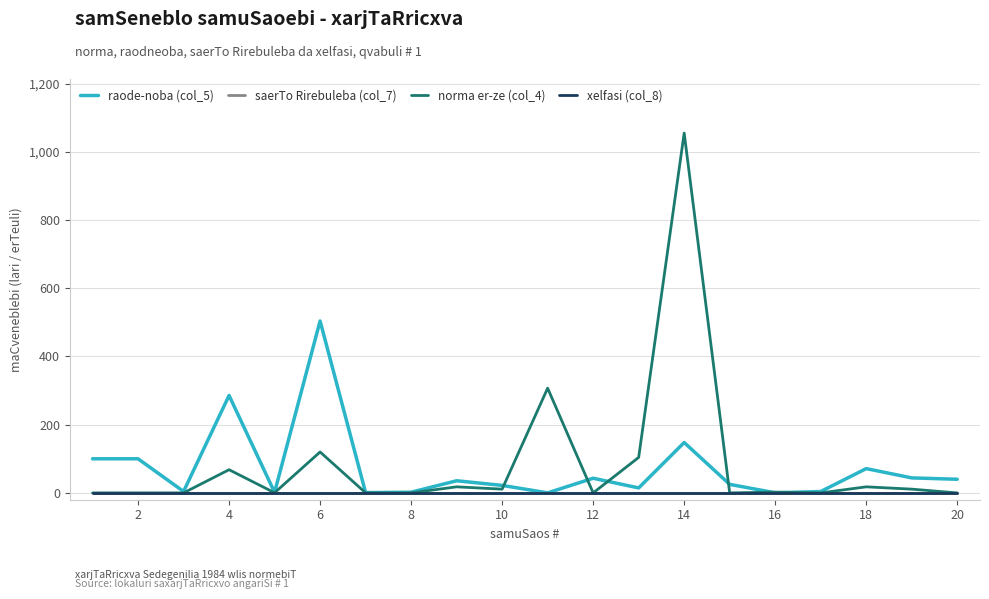

Is this an area chart (filled region under the line)?

No